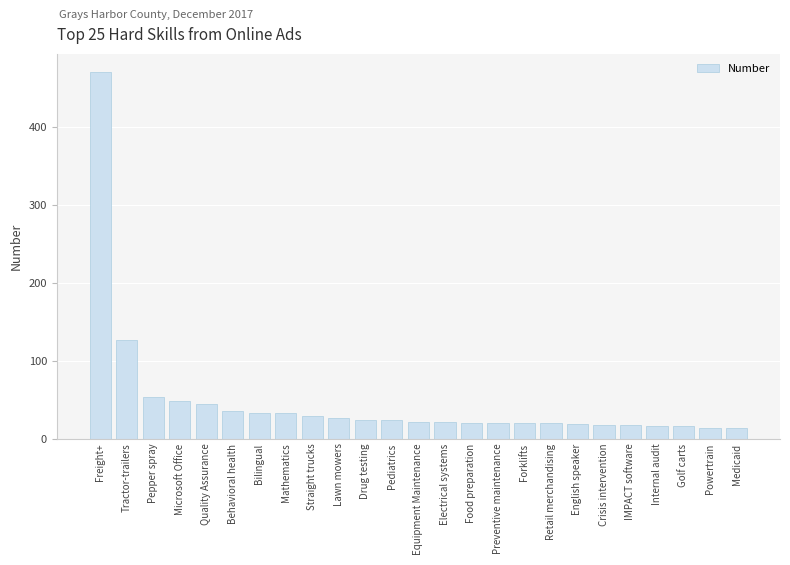

What is the label of the 22nd bar from the right?

Microsoft Office